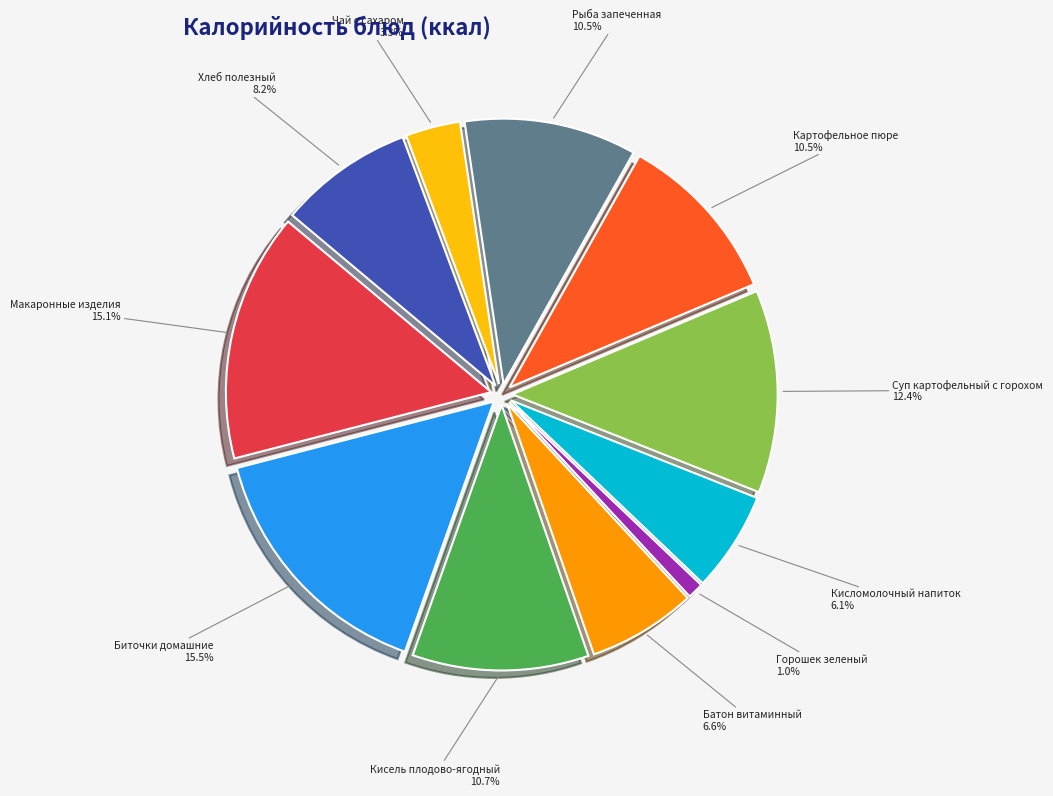

What percentage is the Макаронные изделия slice, to the nearest percent?

15%